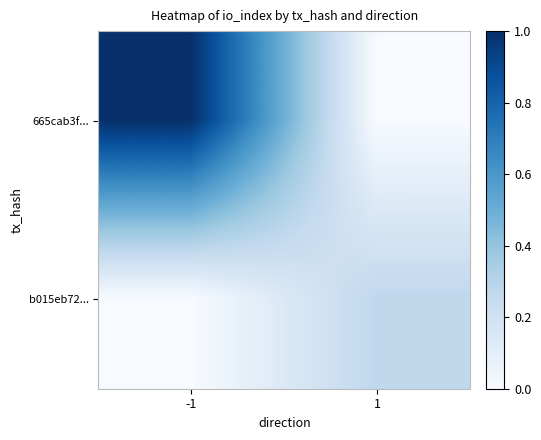

At 1, list the series in order from largest to smallest.

b015eb72..., 665cab3f...